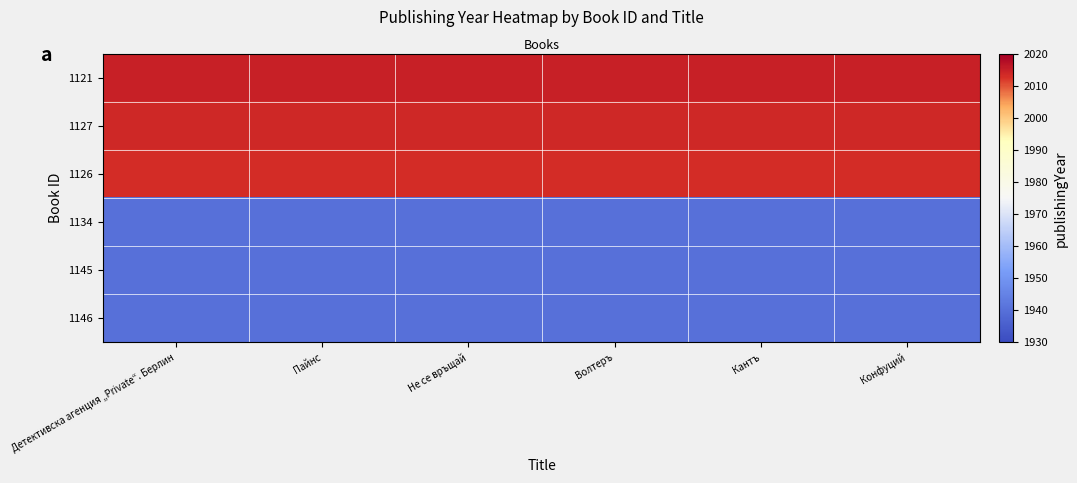

What is the greatest value displayed?

2015